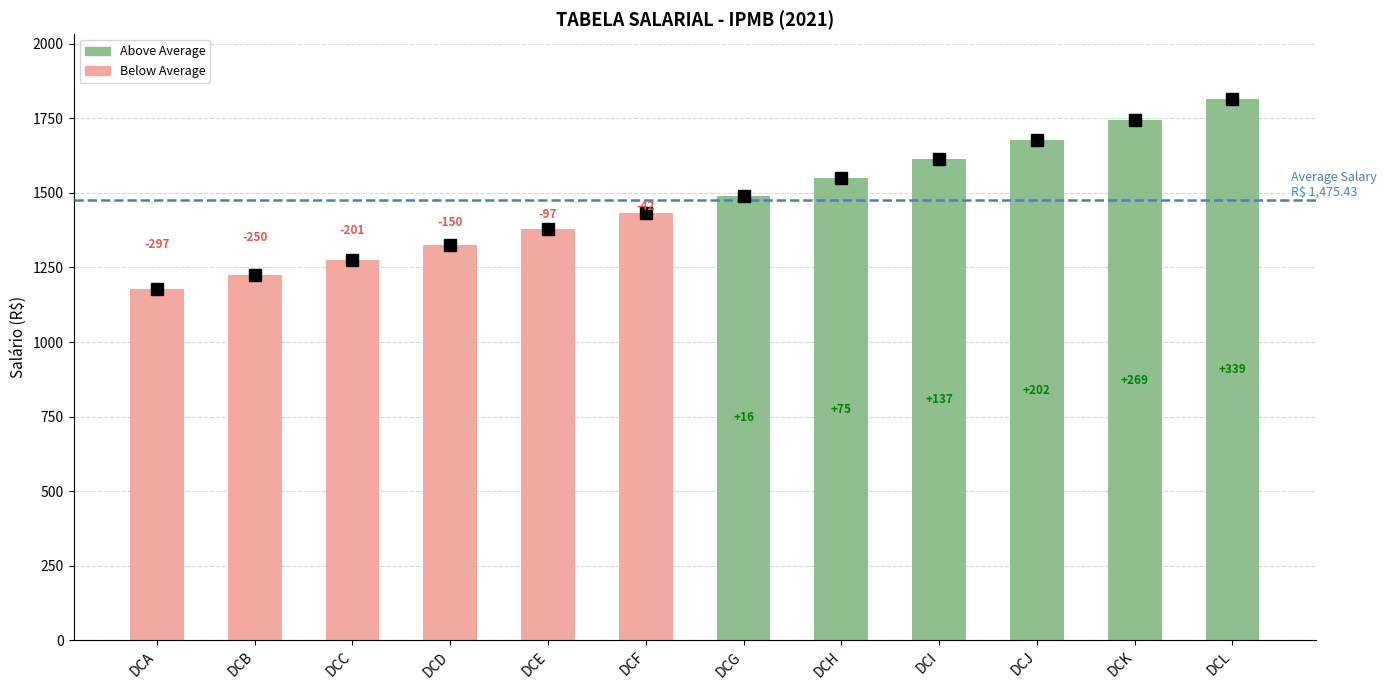

At which label does the data first exceed 1490?

DCG